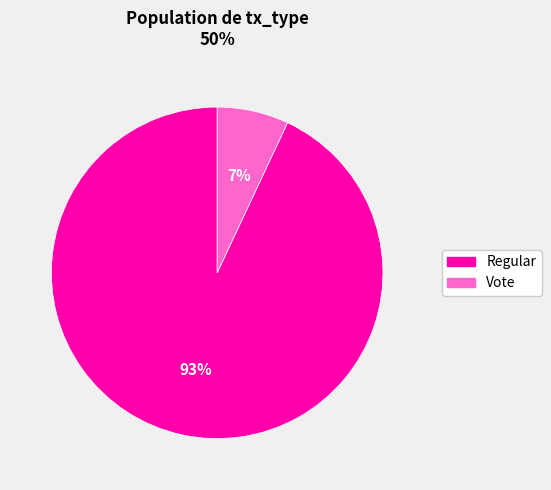

Does any single category account for the majority?

Yes